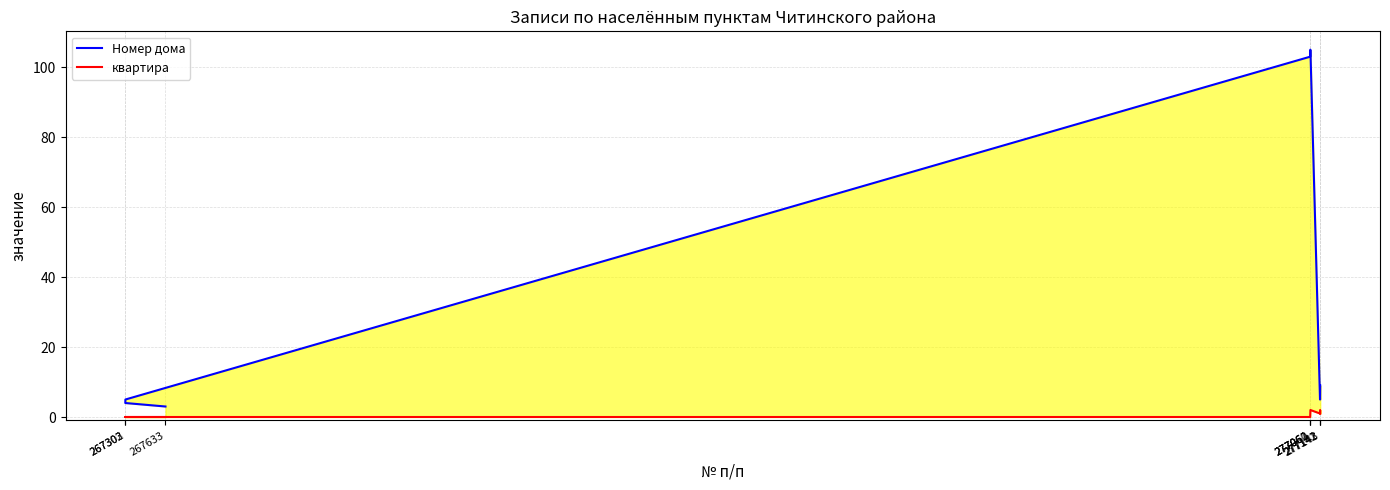

Reading left to right, extract all data points from this chart.

Номер дома: 267633=3	267302=4	267303=5	277060=103	277061=105	277062=105	277141=5	277142=5	277143=9
квартира: 267633=0	267302=0	267303=0	277060=0	277061=1	277062=2	277141=1	277142=2	277143=1